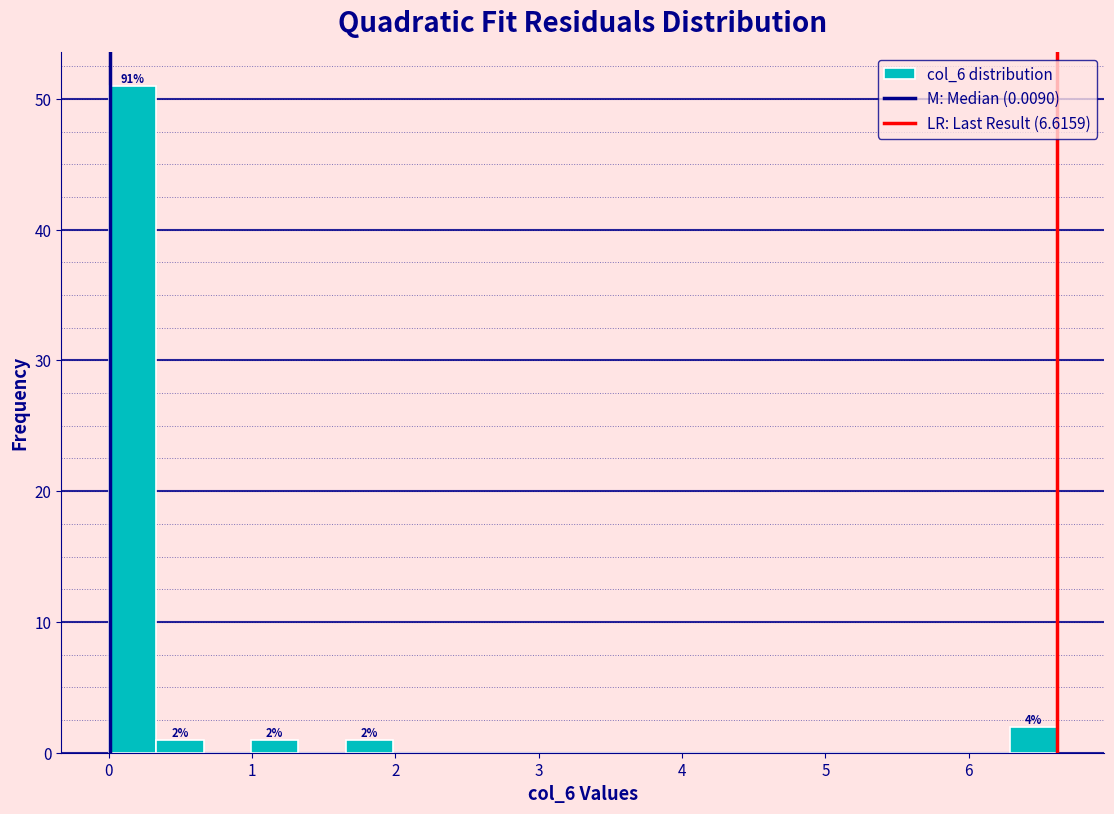

Around what value on the x-axis is the tallest bar? Give the approximate position of its centre, as read against the axis.

0.2